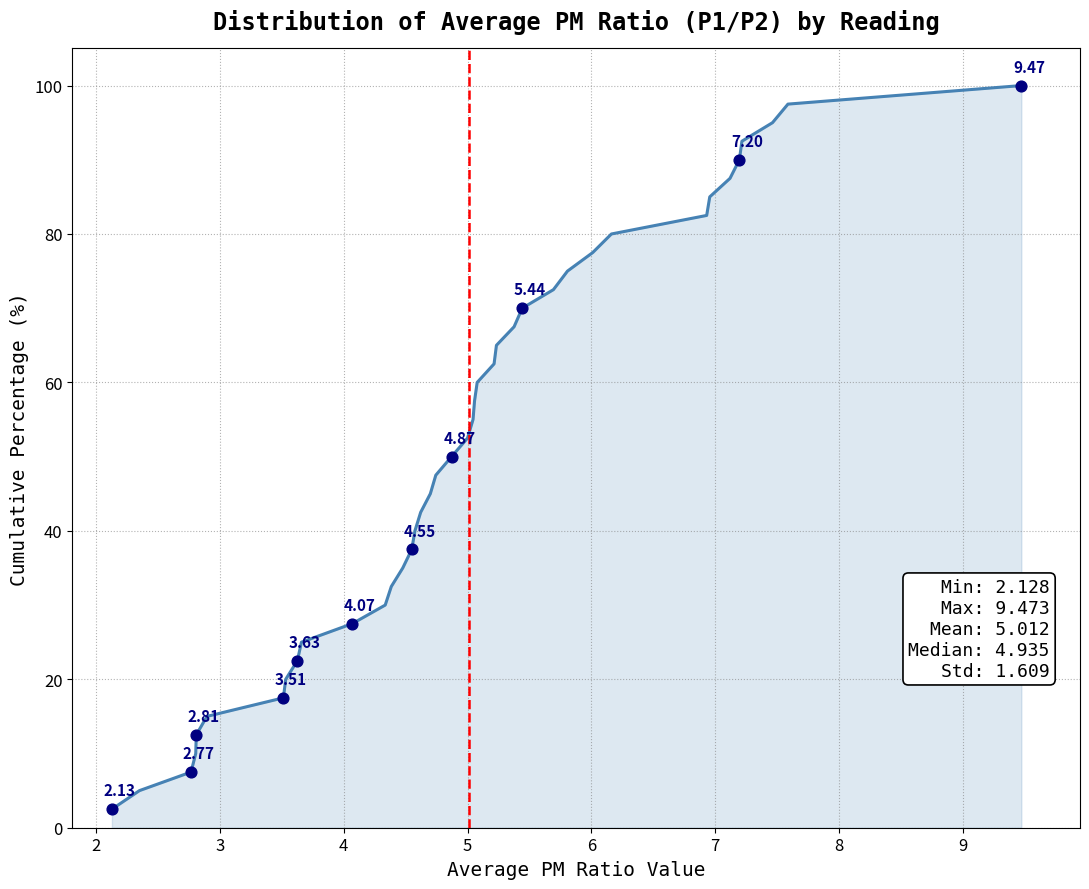

What is the difference between the maximum and minimum values?

97.5